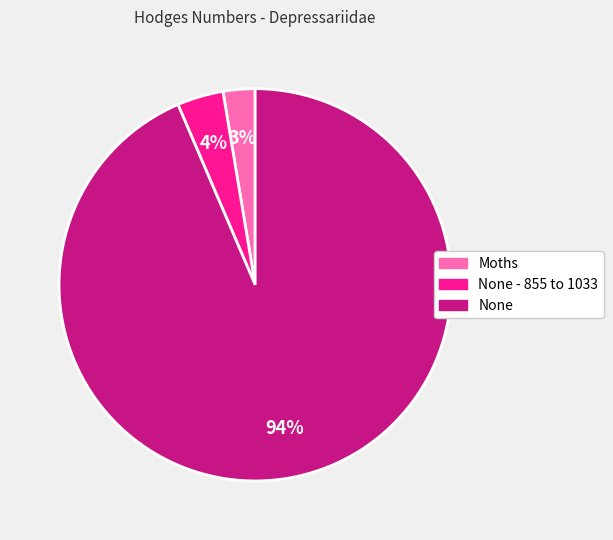

Is the sum of Moths and None greater than half?

Yes